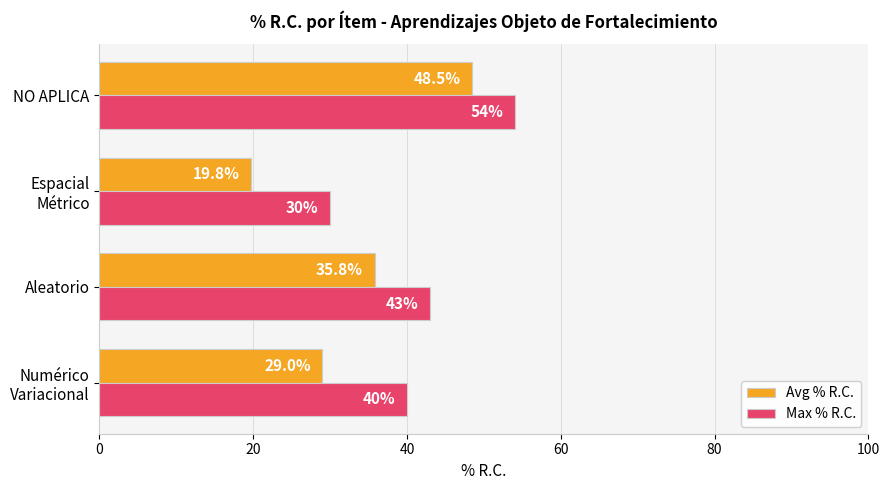

Which series has the largest total across all categories?

Max % R.C.